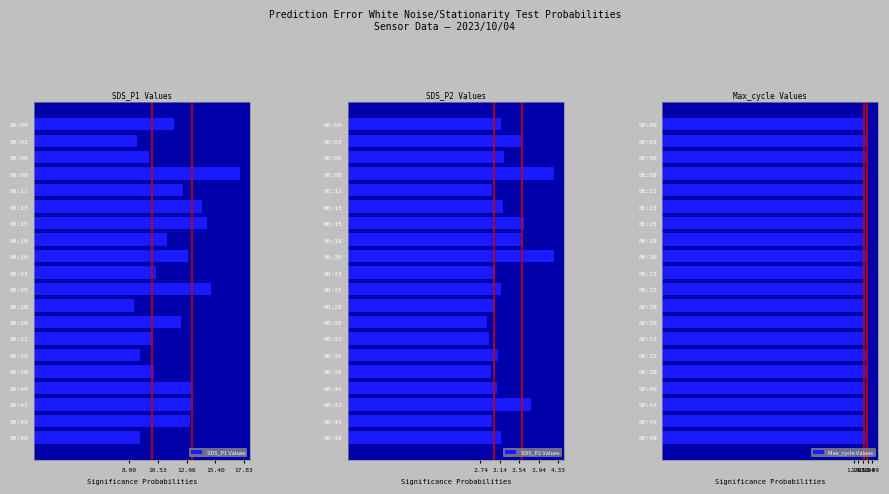

What is the highest value of the SDS_P1 Values series?

17.5